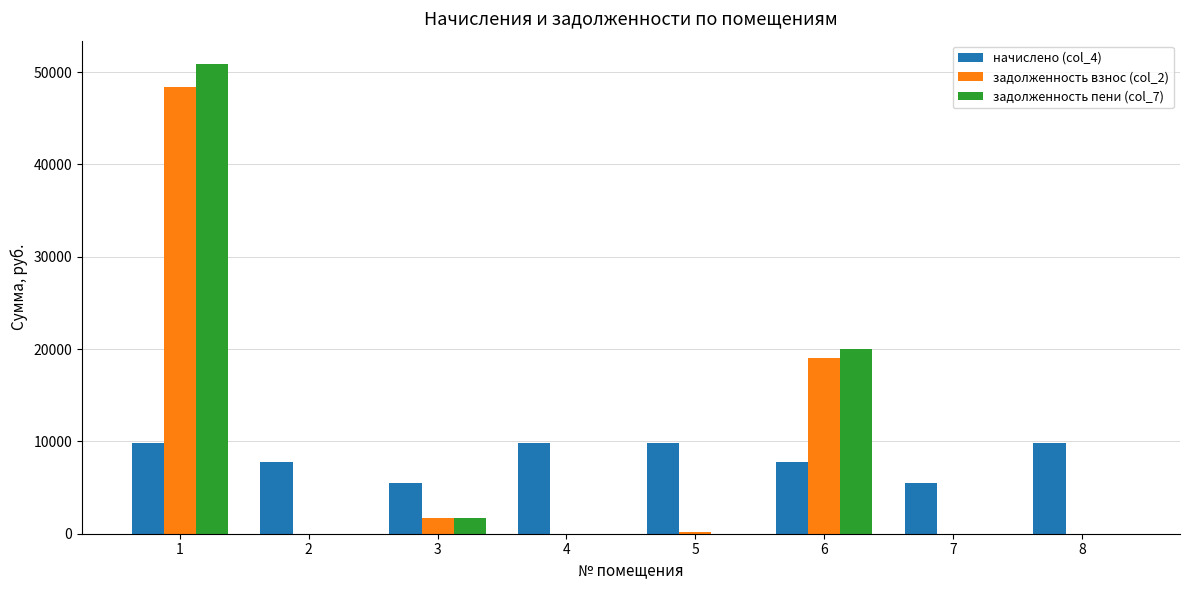

The value of начислено (col_4) at 8 is 2152.3. True or false?

False